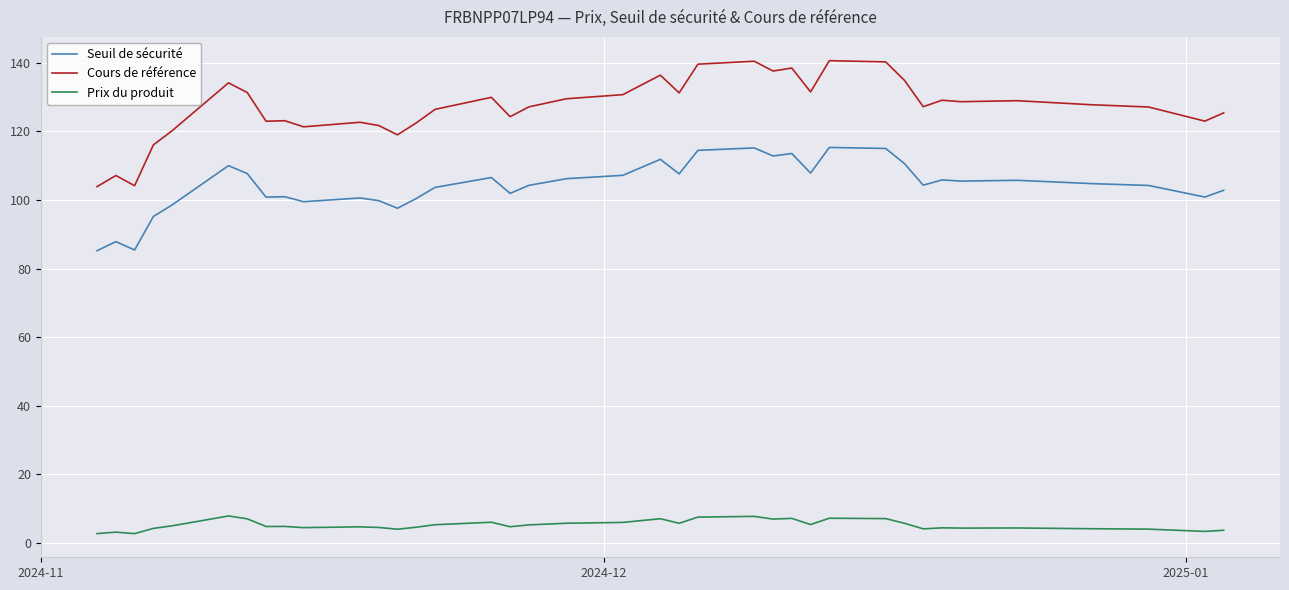

Which series has the widest spread of values?

Cours de référence